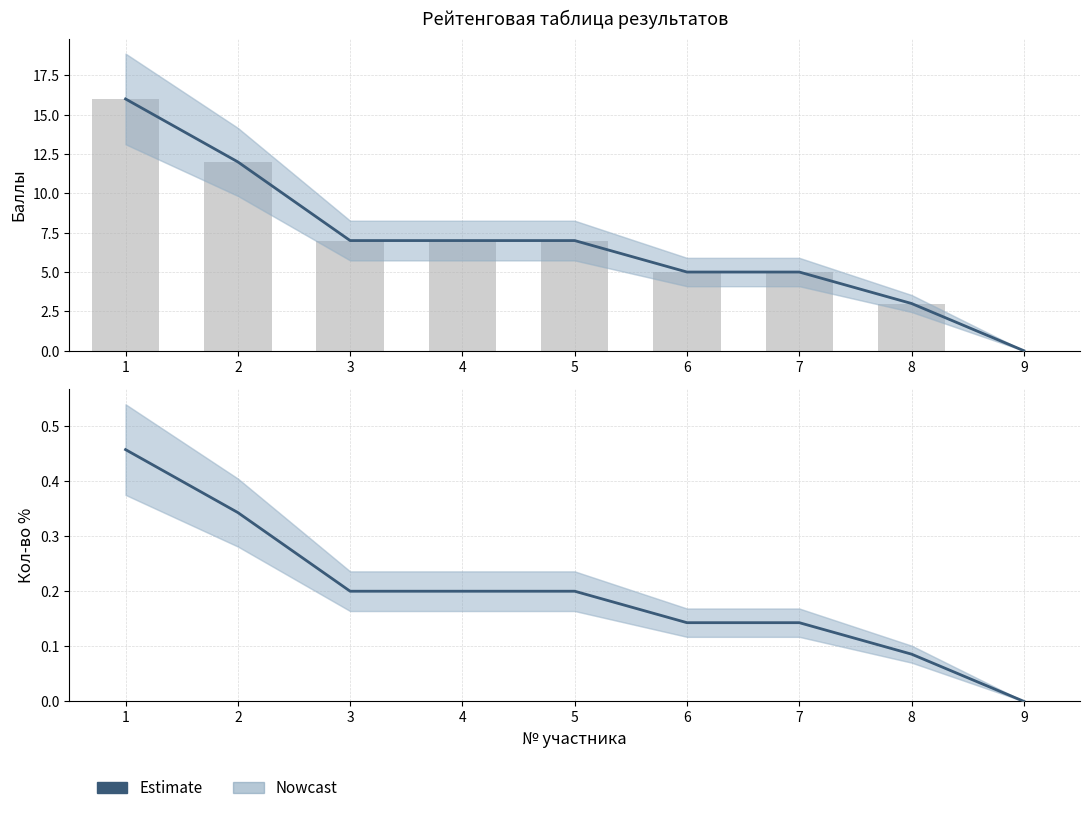

Does the chart contain any negative values?

No